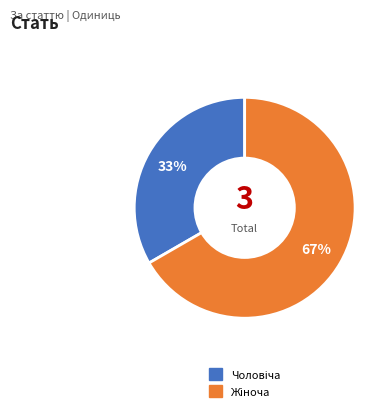

Is there any slice that represents more than half of the pie?

Yes